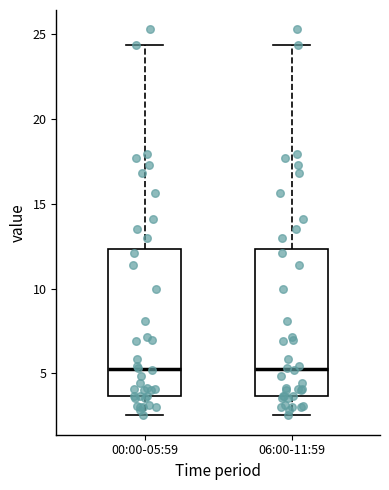

Reading left to right, transcribe this box plot: for each box, give where its median line is, the range the box spans, and where its two whiskers end, as read against the y-axis. The values are not printed on the chart, so give them approximately, as read against the axis.

00:00-05:59: median 5.5, box 3.5 to 12.5, whiskers 2.5 to 24.5
06:00-11:59: median 5.5, box 3.5 to 12.5, whiskers 2.5 to 24.5